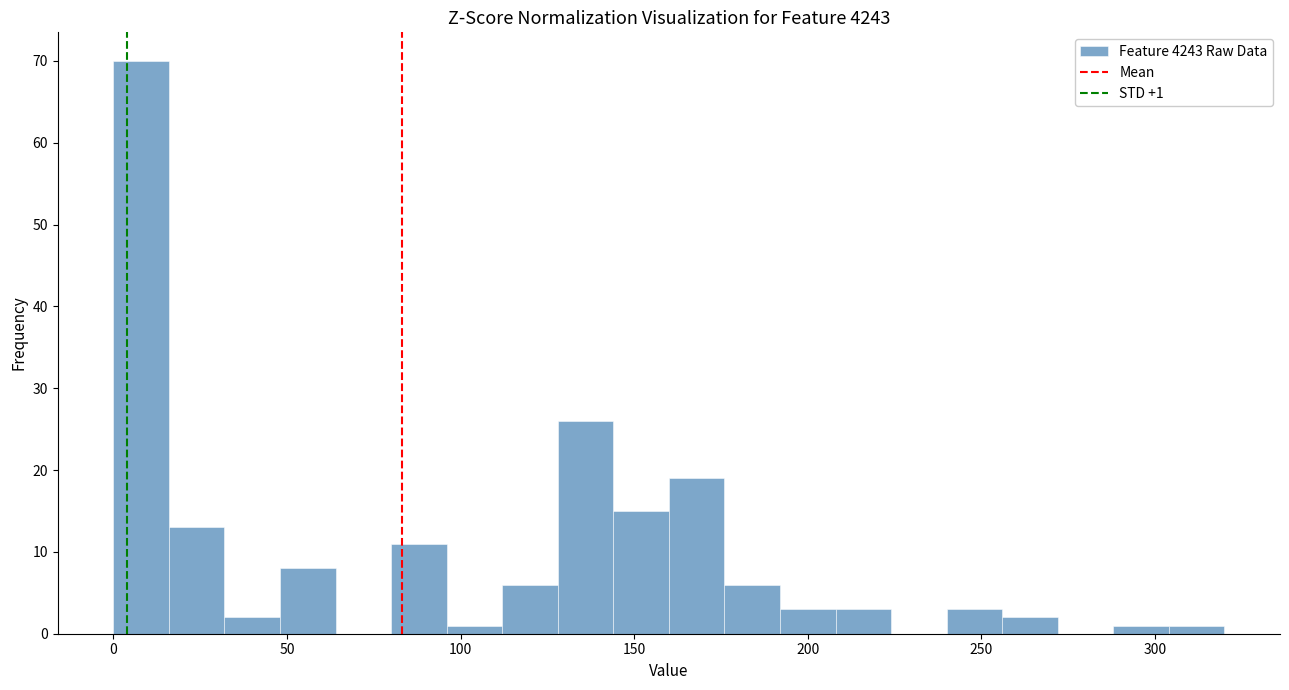

Around what value on the x-axis is the tallest bar? Give the approximate position of its centre, as read against the axis.

10